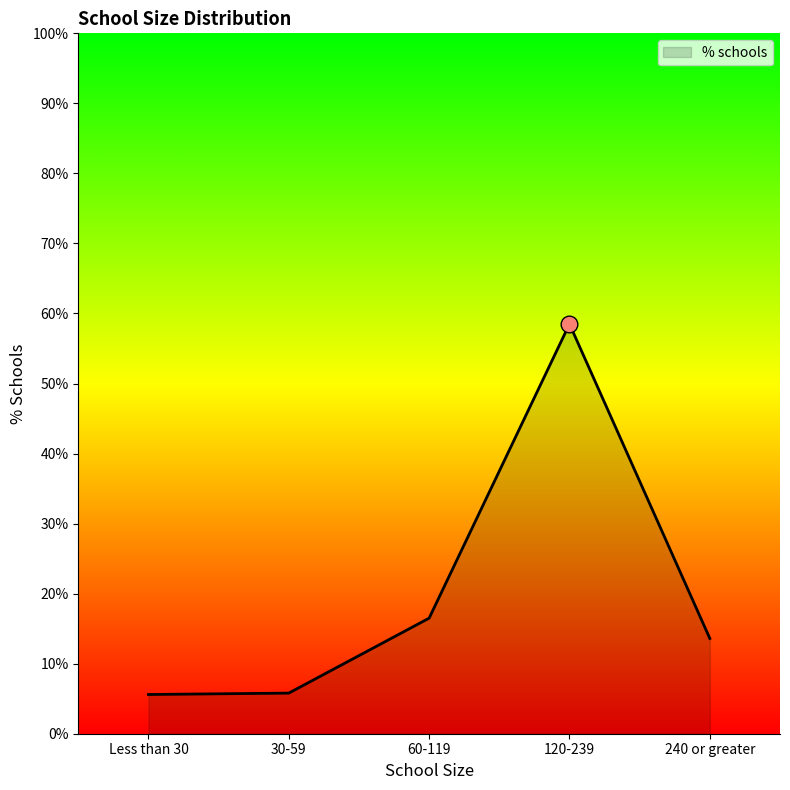

What is the smallest value displayed?

5.6